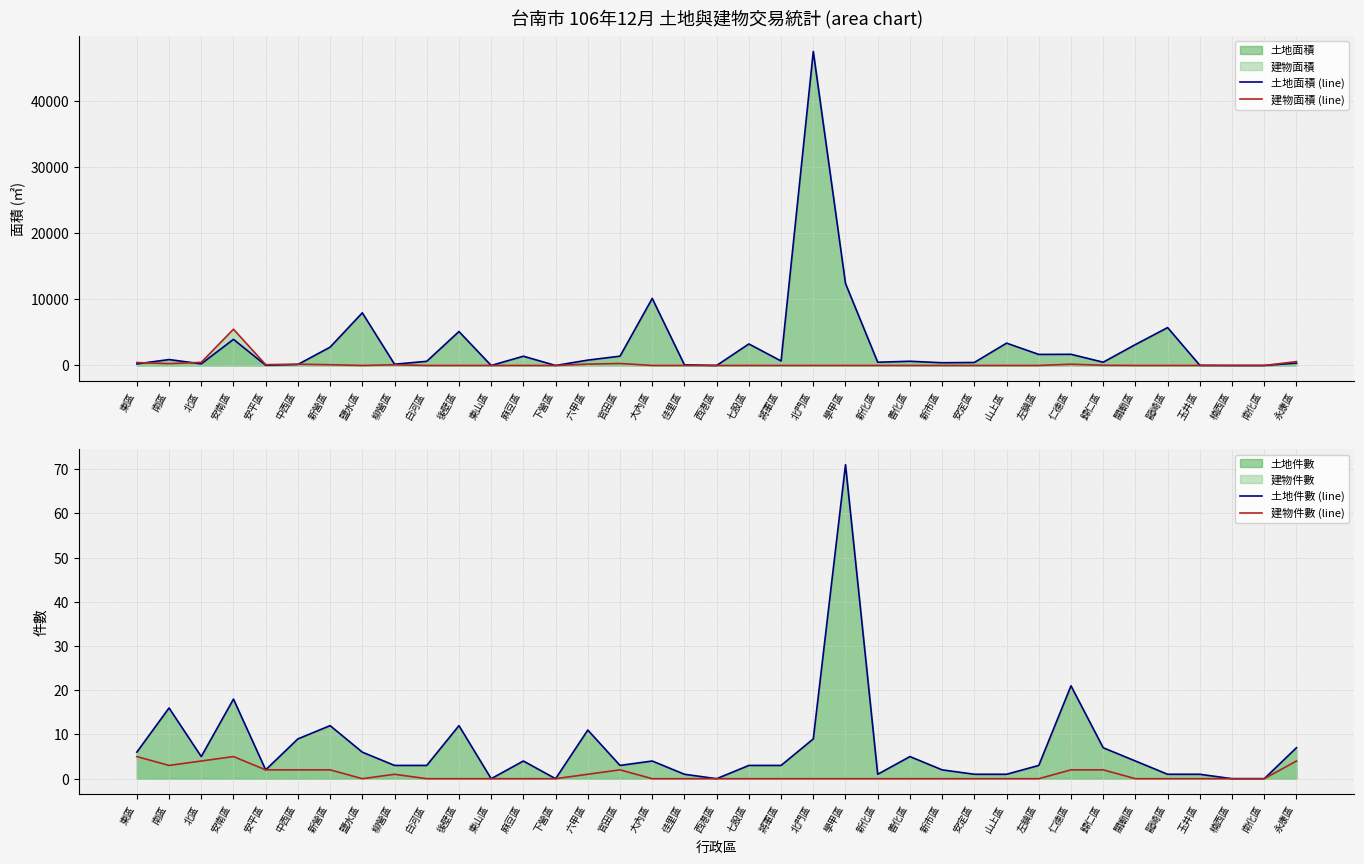

What is the average value of the 土地件數 (line) series?

7